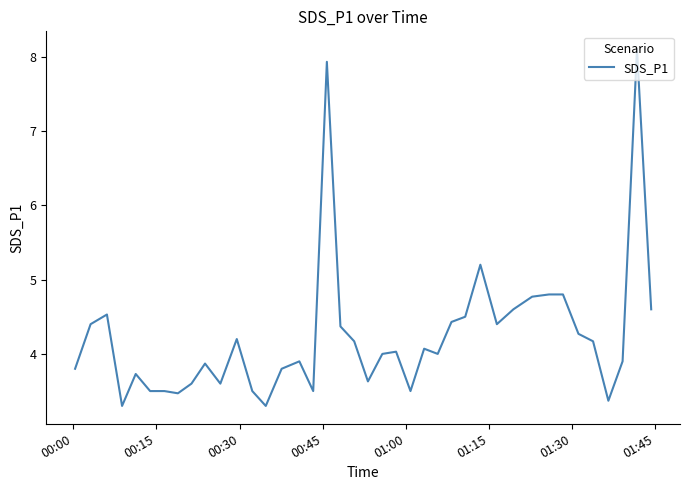

What is the sum of all values?

169.1